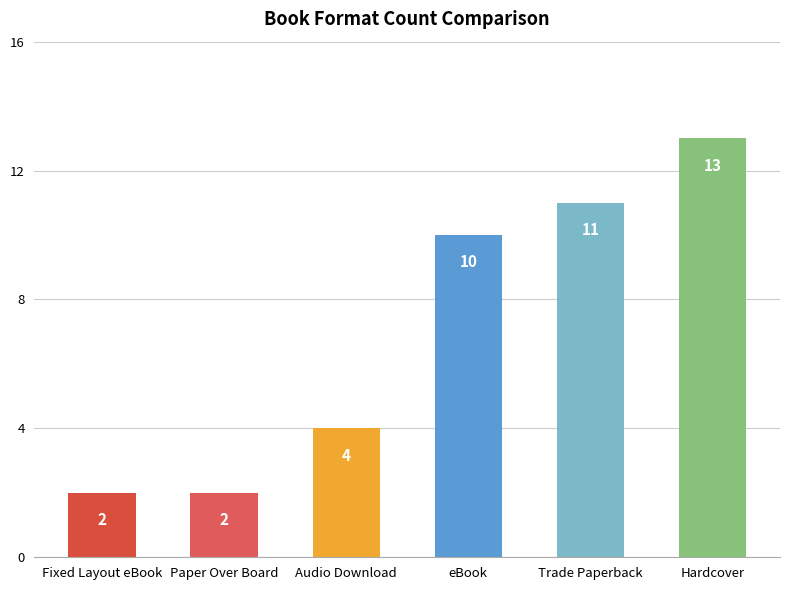

Which has a higher value, Trade Paperback or Fixed Layout eBook?

Trade Paperback